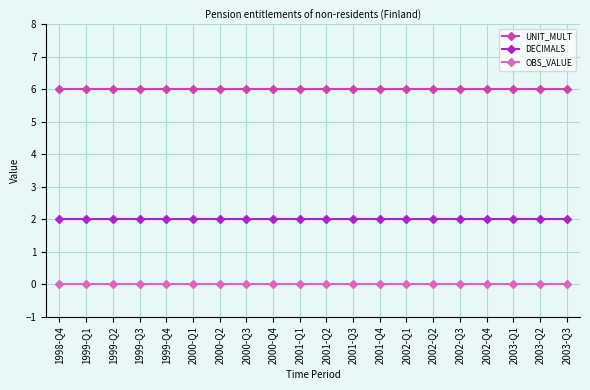

What is the spread (max minus min) of values at 2003-Q3?

6